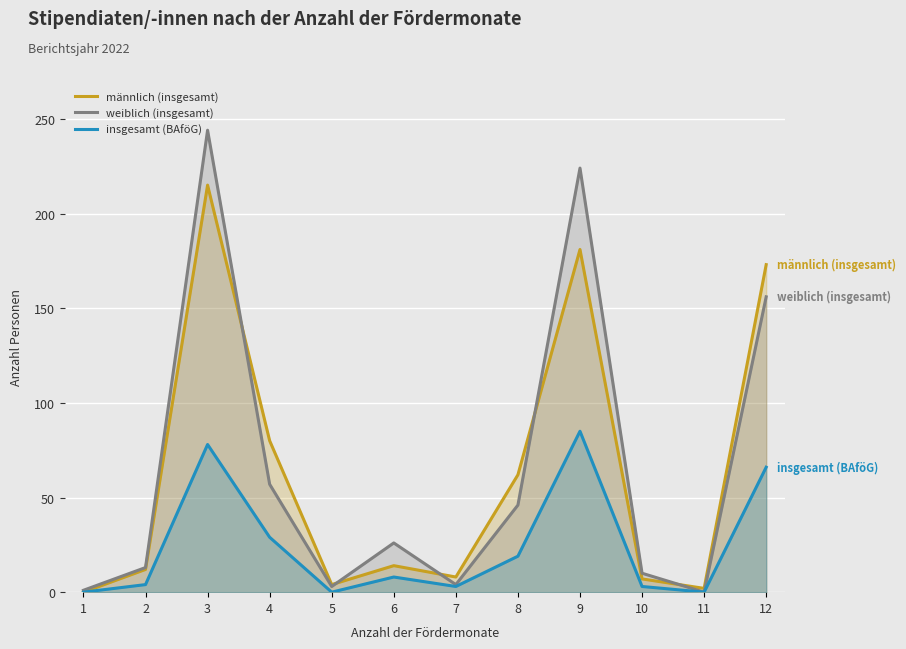

What are all the series names shown in the legend?

männlich (insgesamt), weiblich (insgesamt), insgesamt (BAföG)